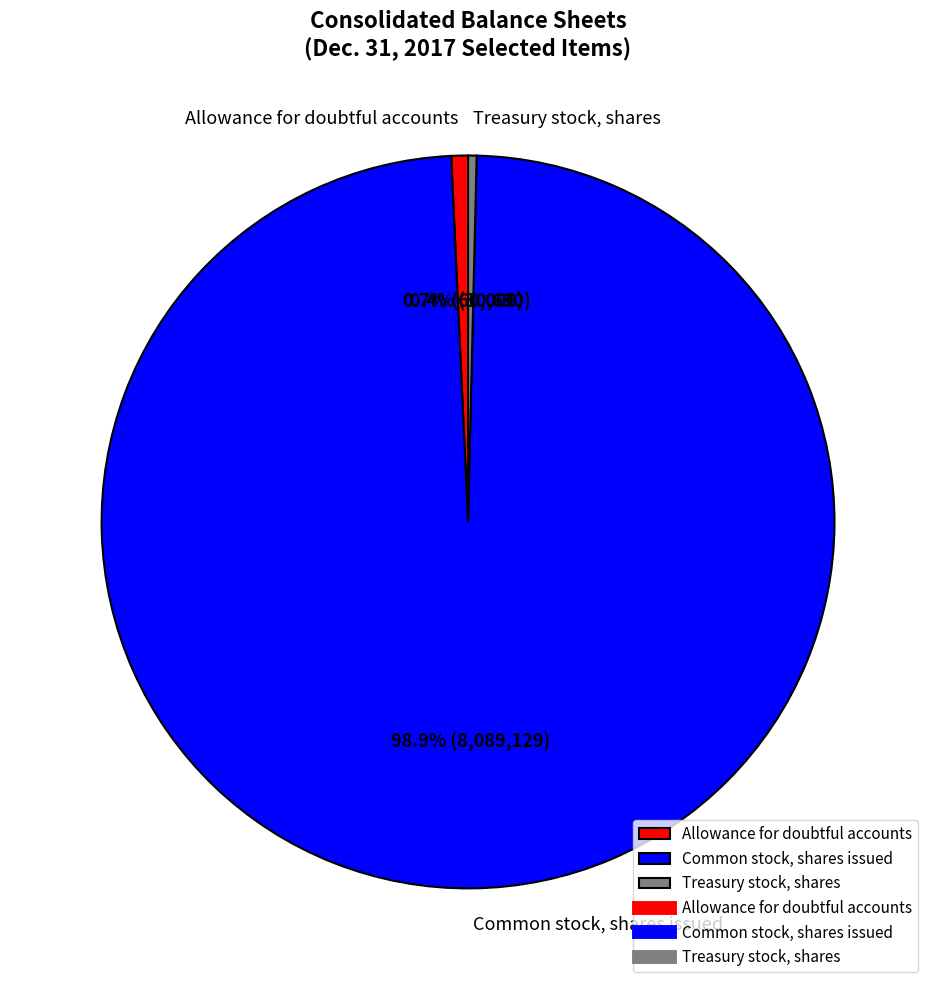

Does Treasury stock, shares represent more than half of the total?

No